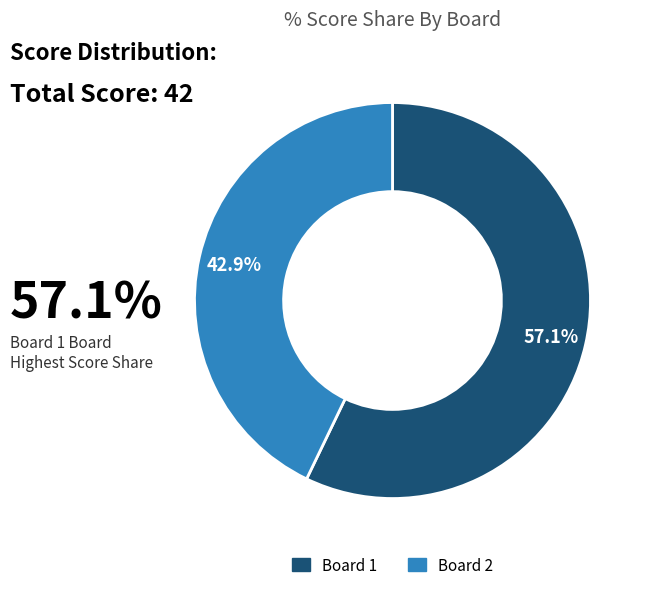

Do Board 1 and Board 2 together represent more than half of the pie?

Yes